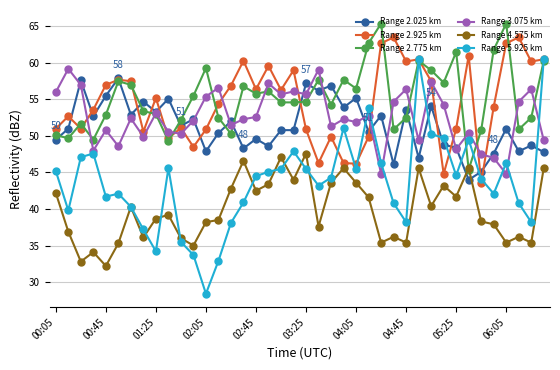

In Range 5.925 km, how many points are lower than both neighbors (excluding endpoints)?

10